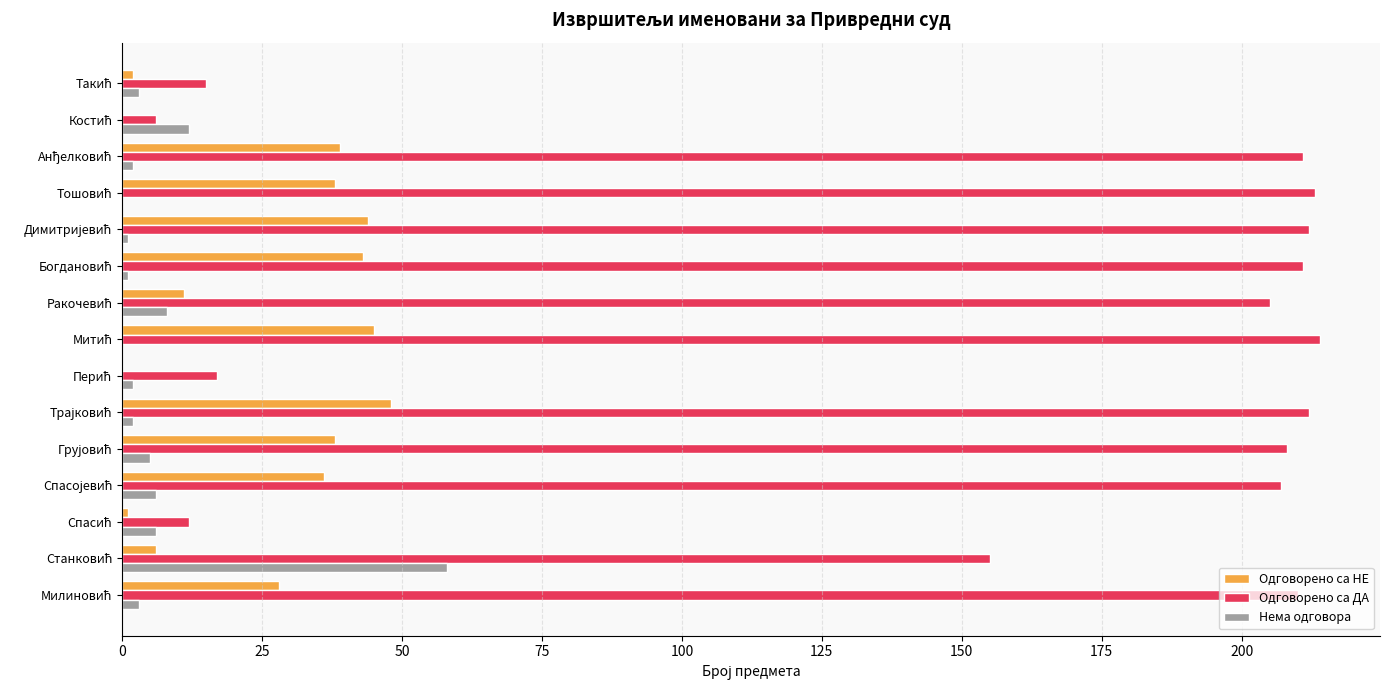

What is the maximum value shown in the chart?

214